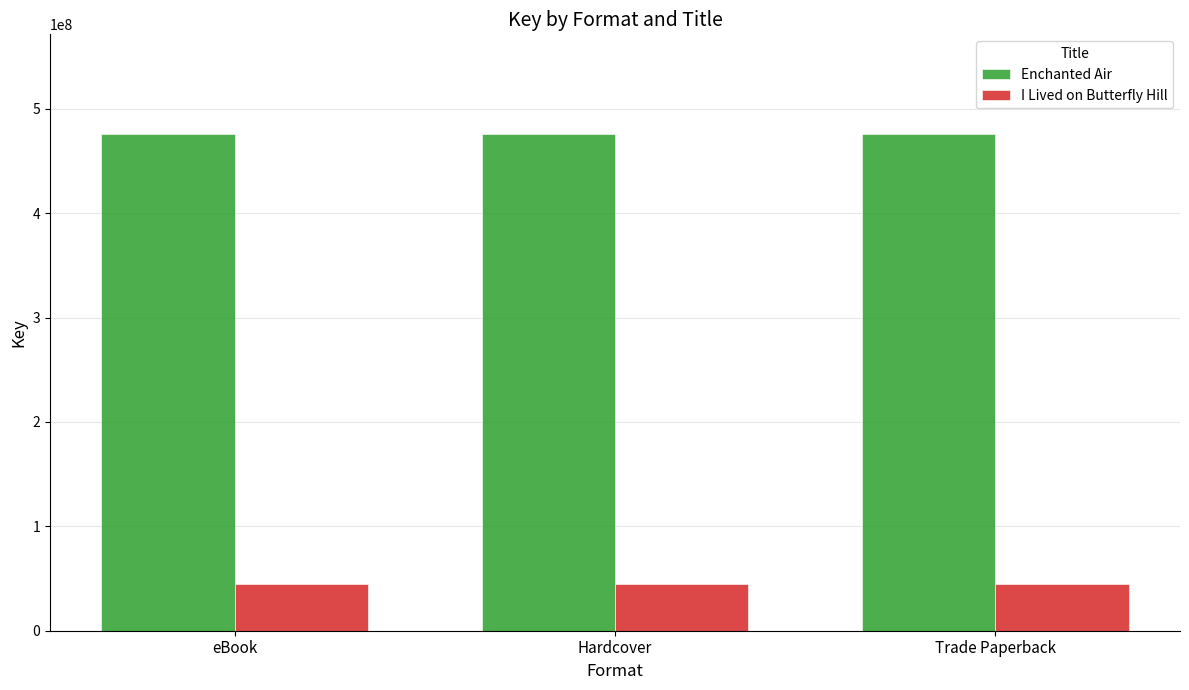

How many data points does each series have?

3